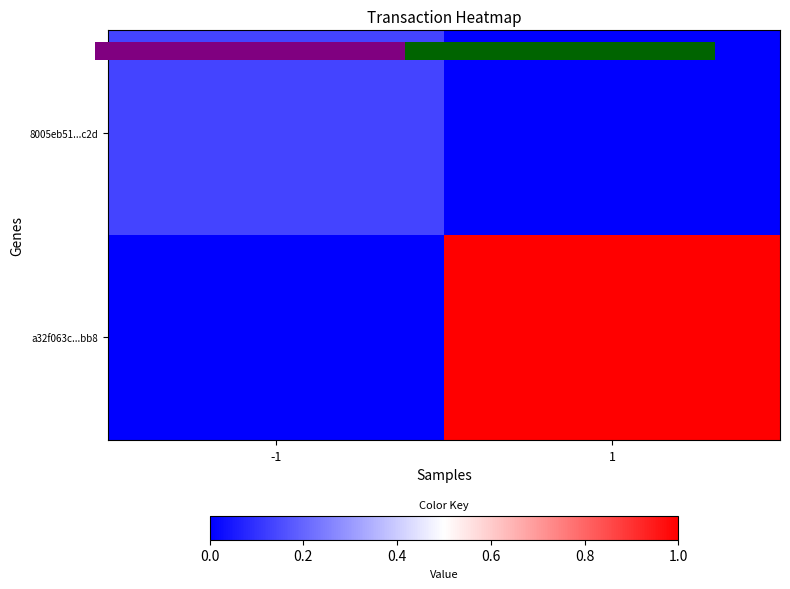

The value of 8005eb51...c2d at 1 is 0.0. True or false?

True